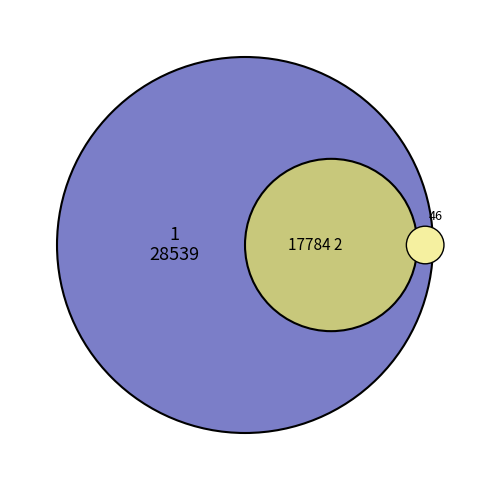

What percentage is the 1 slice, to the nearest percent?

62%